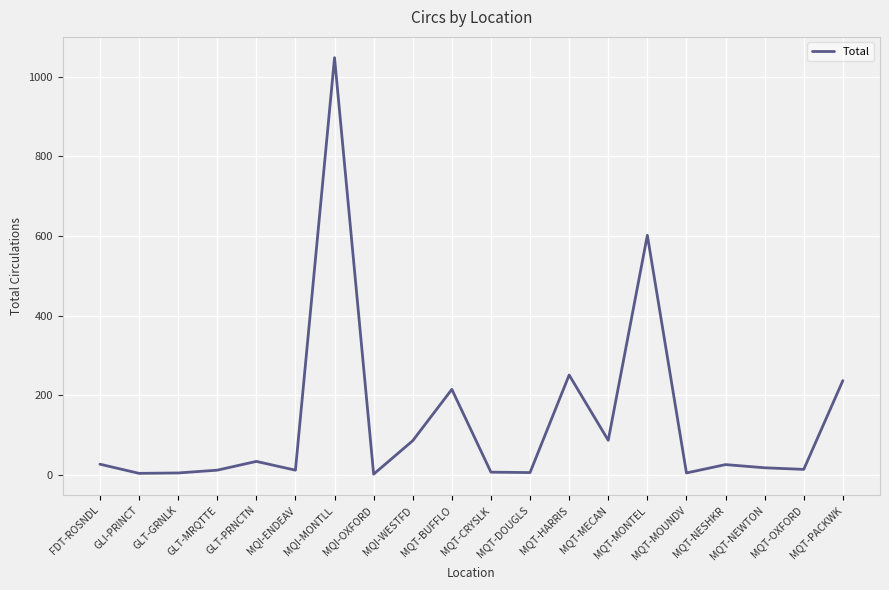

What is the maximum value shown in the chart?

1048